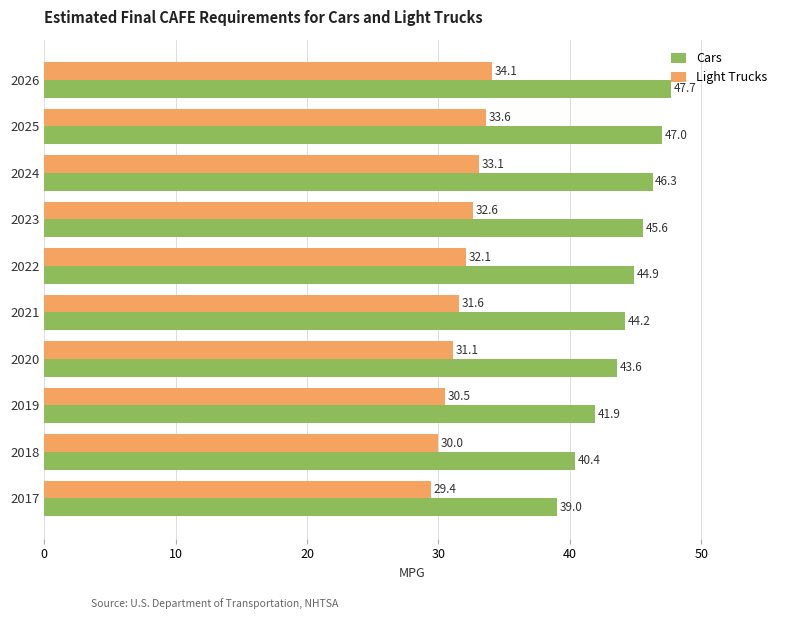

Where is Cars nearest to the value 43?

2020